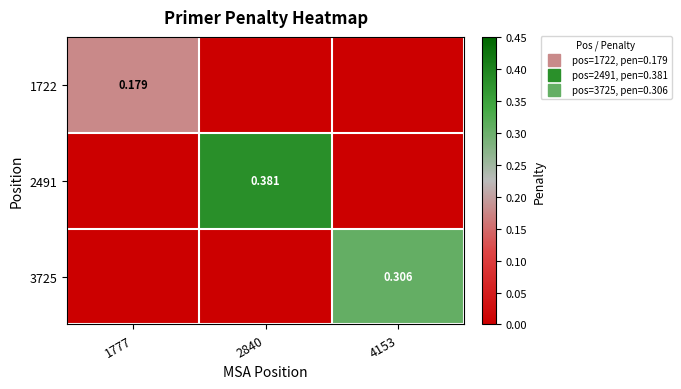

How many series are shown in this chart?

3